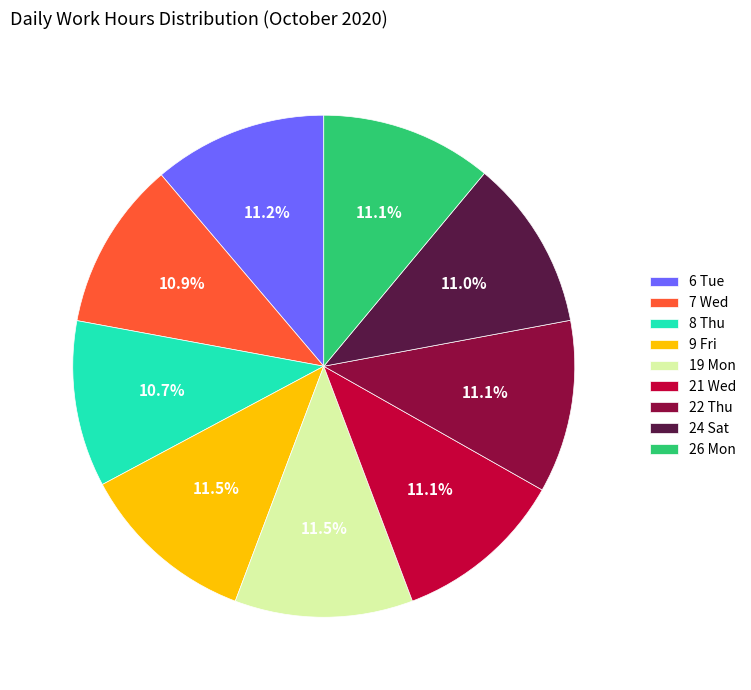

Is it true that 21 Wed is 4% of the pie?

False